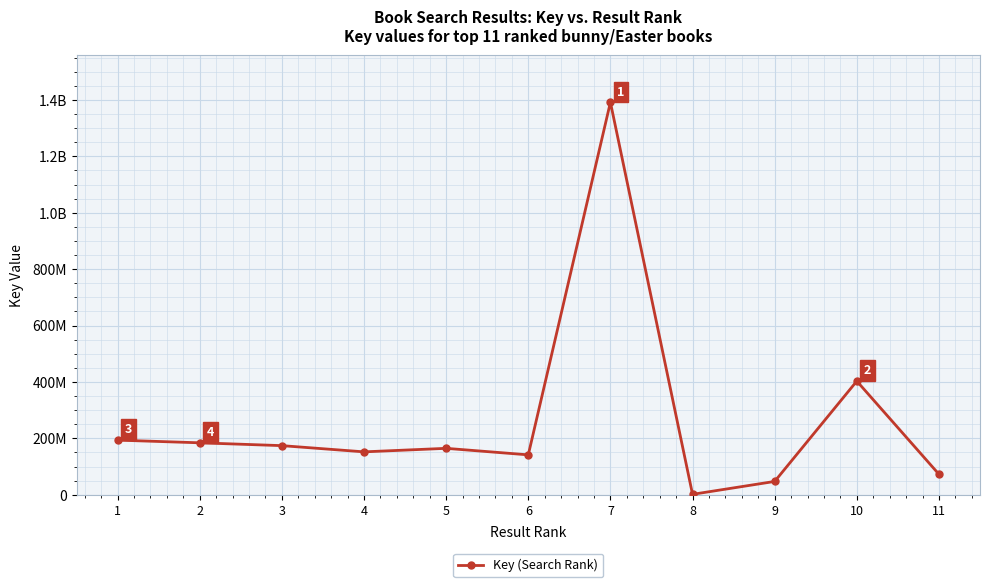

True or false: the data shows 1960154430 at 7.

False